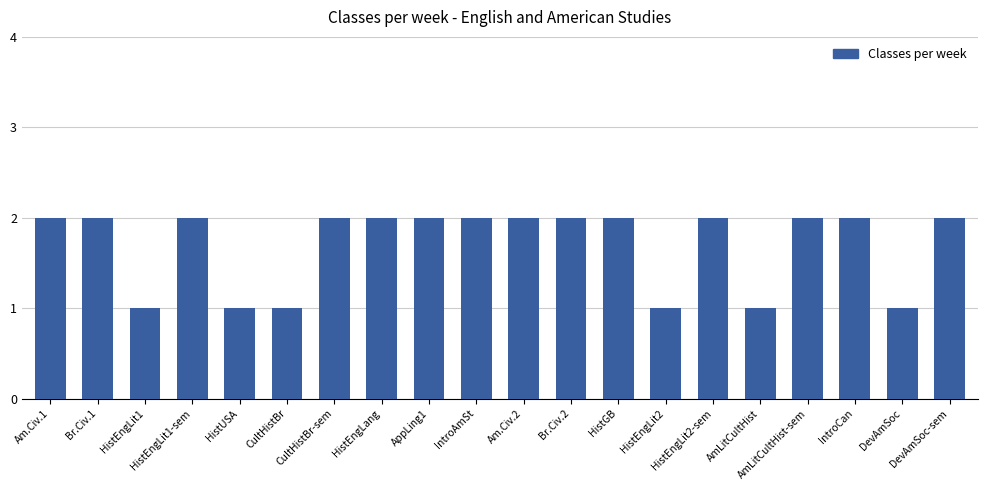

What is the difference between the maximum and minimum values?

1